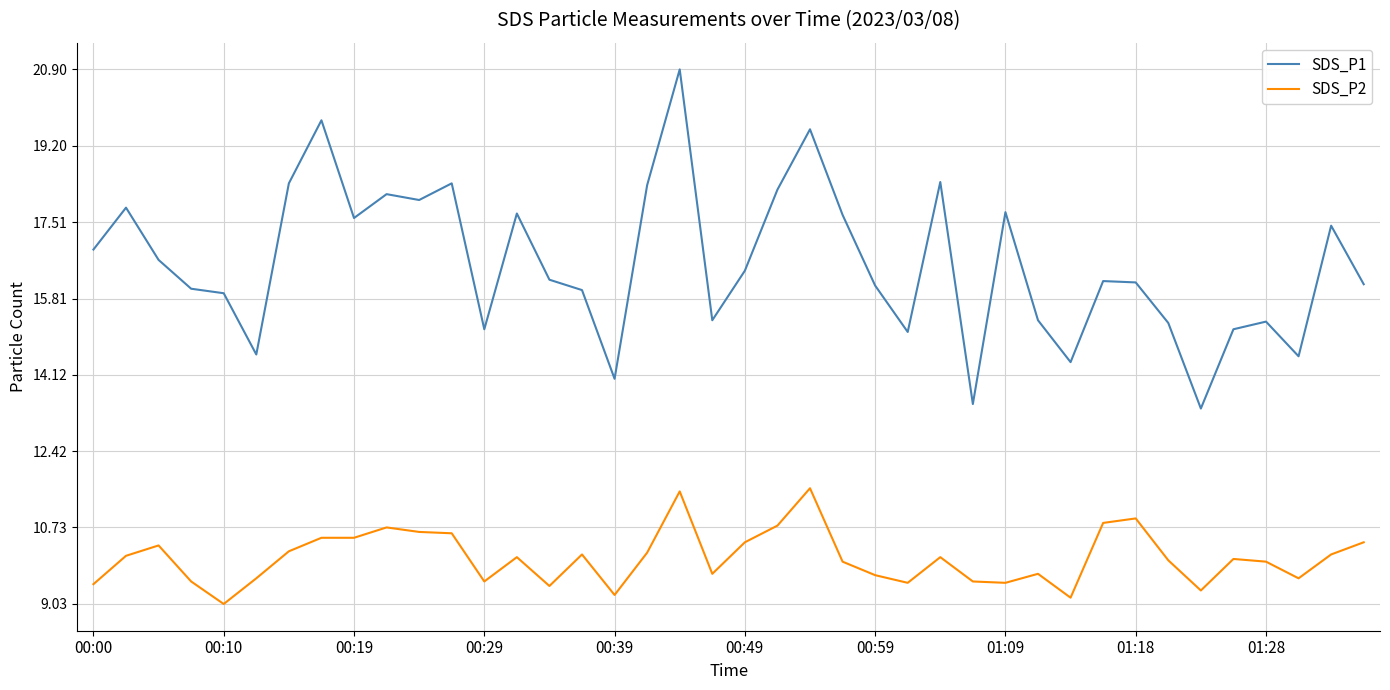

List the series in order of their peak value, lowest first.

SDS_P2, SDS_P1